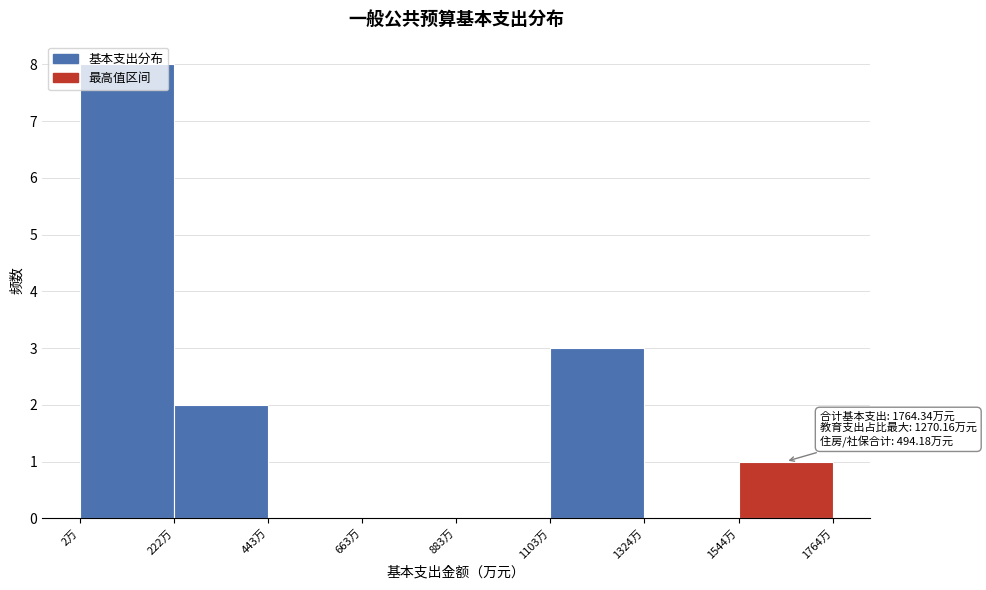

Which range on the x-axis has the tallest bar?

0 to 200